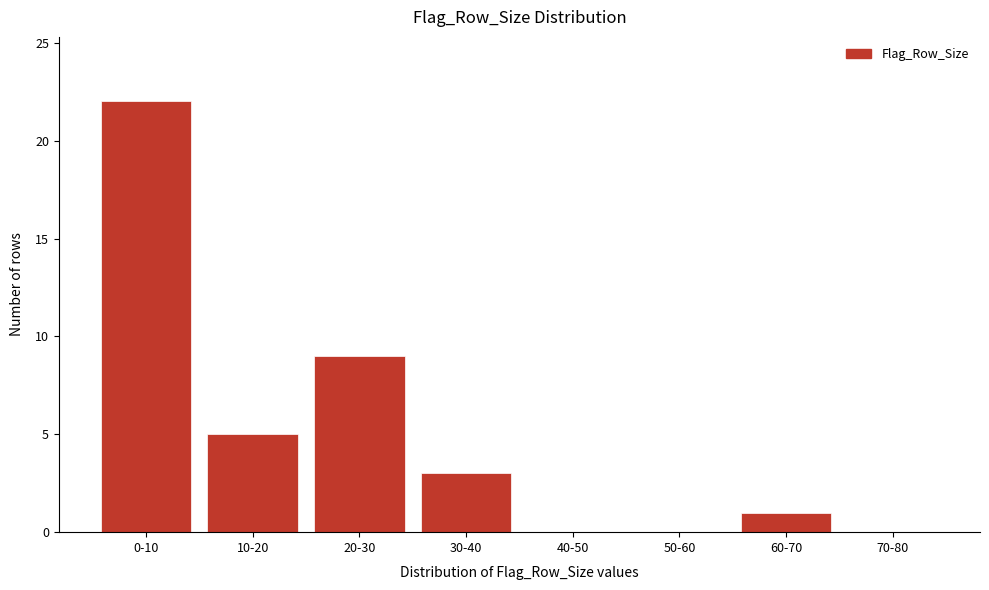

Reading left to right, extract all data points from this chart.

0-10=22	10-20=5	20-30=9	30-40=3	40-50=0	50-60=0	60-70=1	70-80=0